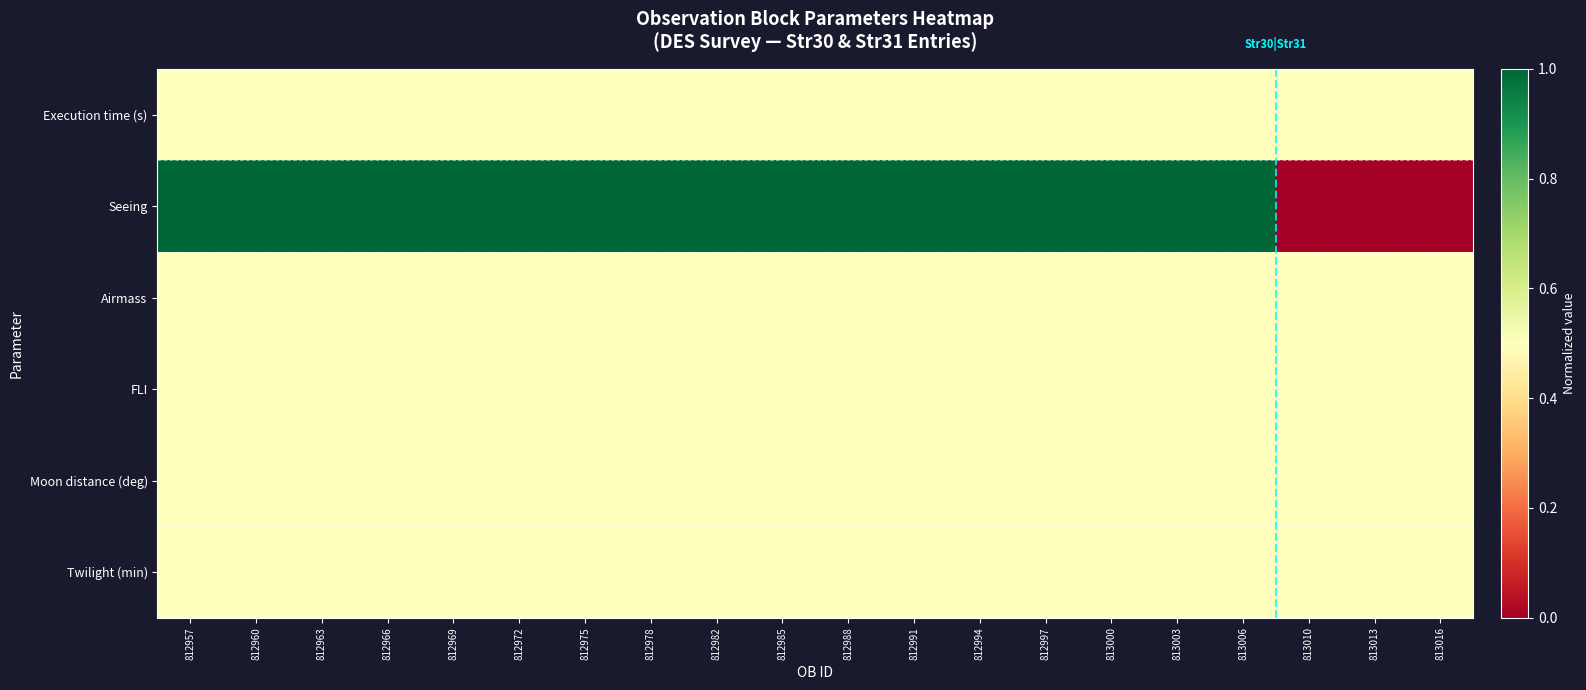

Reading right to left, transcribe all the data shown in this chart.

Execution time (s): 813016=0.5	813013=0.5	813010=0.5	813006=0.5	813003=0.5	813000=0.5	812997=0.5	812994=0.5	812991=0.5	812988=0.5	812985=0.5	812982=0.5	812978=0.5	812975=0.5	812972=0.5	812969=0.5	812966=0.5	812963=0.5	812960=0.5	812957=0.5
Seeing: 813016=0.0	813013=0.0	813010=0.0	813006=1.0	813003=1.0	813000=1.0	812997=1.0	812994=1.0	812991=1.0	812988=1.0	812985=1.0	812982=1.0	812978=1.0	812975=1.0	812972=1.0	812969=1.0	812966=1.0	812963=1.0	812960=1.0	812957=1.0
Airmass: 813016=0.5	813013=0.5	813010=0.5	813006=0.5	813003=0.5	813000=0.5	812997=0.5	812994=0.5	812991=0.5	812988=0.5	812985=0.5	812982=0.5	812978=0.5	812975=0.5	812972=0.5	812969=0.5	812966=0.5	812963=0.5	812960=0.5	812957=0.5
FLI: 813016=0.5	813013=0.5	813010=0.5	813006=0.5	813003=0.5	813000=0.5	812997=0.5	812994=0.5	812991=0.5	812988=0.5	812985=0.5	812982=0.5	812978=0.5	812975=0.5	812972=0.5	812969=0.5	812966=0.5	812963=0.5	812960=0.5	812957=0.5
Moon distance (deg): 813016=0.5	813013=0.5	813010=0.5	813006=0.5	813003=0.5	813000=0.5	812997=0.5	812994=0.5	812991=0.5	812988=0.5	812985=0.5	812982=0.5	812978=0.5	812975=0.5	812972=0.5	812969=0.5	812966=0.5	812963=0.5	812960=0.5	812957=0.5
Twilight (min): 813016=0.5	813013=0.5	813010=0.5	813006=0.5	813003=0.5	813000=0.5	812997=0.5	812994=0.5	812991=0.5	812988=0.5	812985=0.5	812982=0.5	812978=0.5	812975=0.5	812972=0.5	812969=0.5	812966=0.5	812963=0.5	812960=0.5	812957=0.5